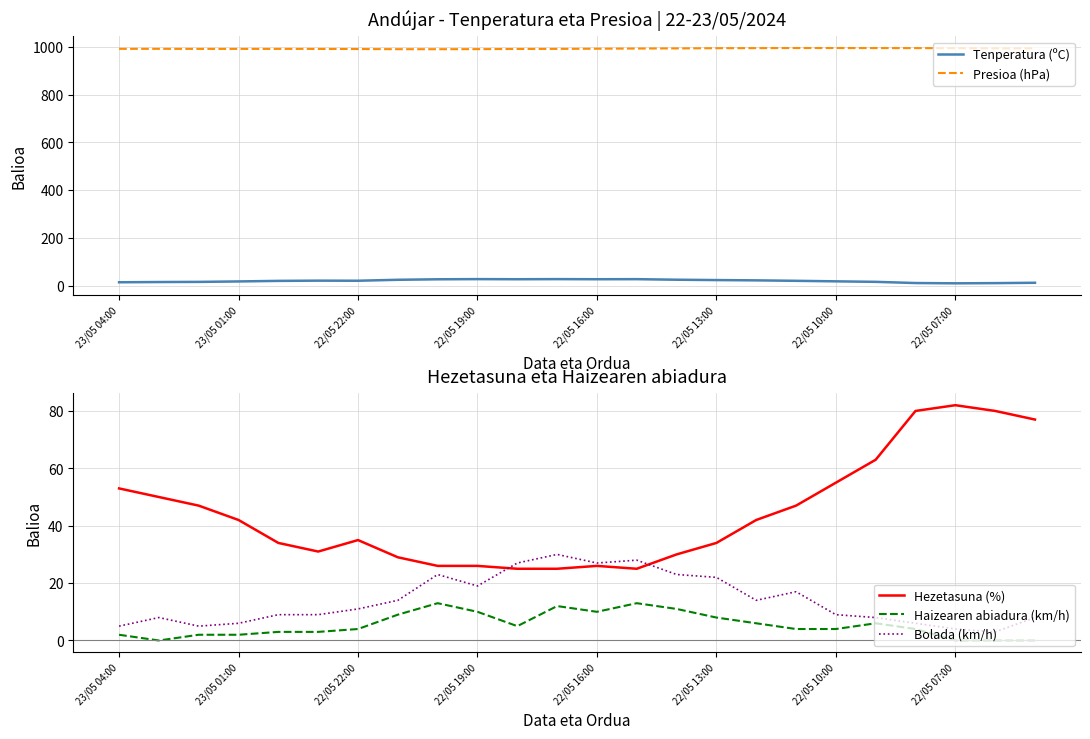

The Bolada (km/h) series shows 19 at 22/05 19:00. True or false?

True